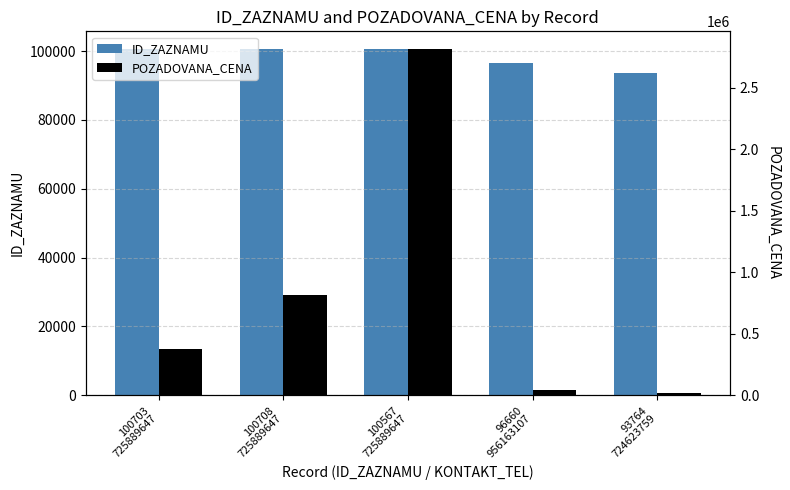

True or false: ID_ZAZNAMU has a value of 100703 at 100703
725889647.

True